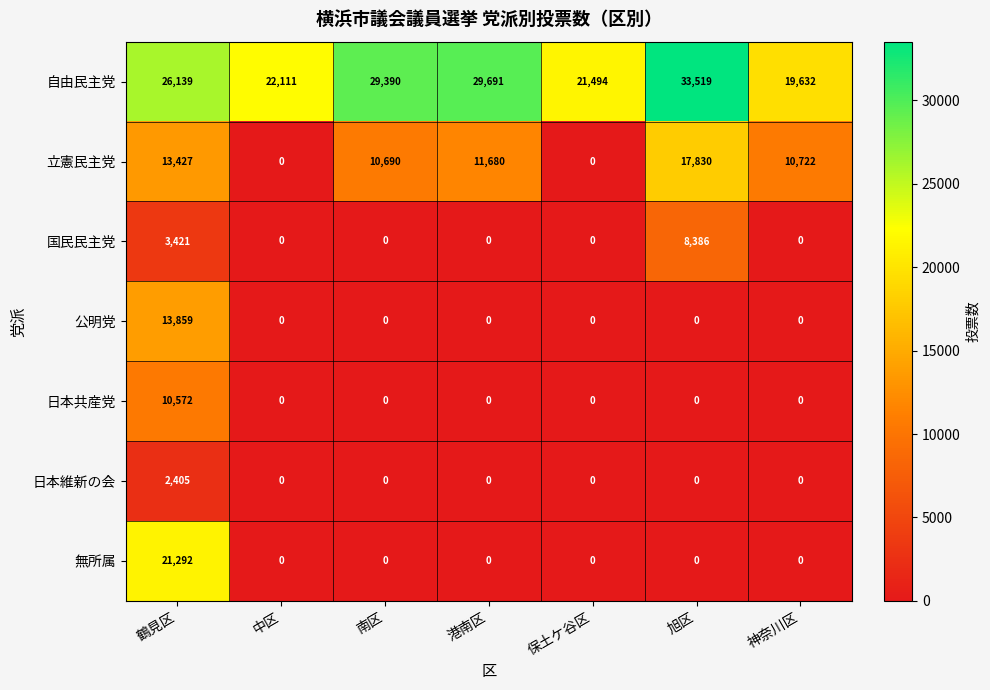

How many data points does each series have?

7